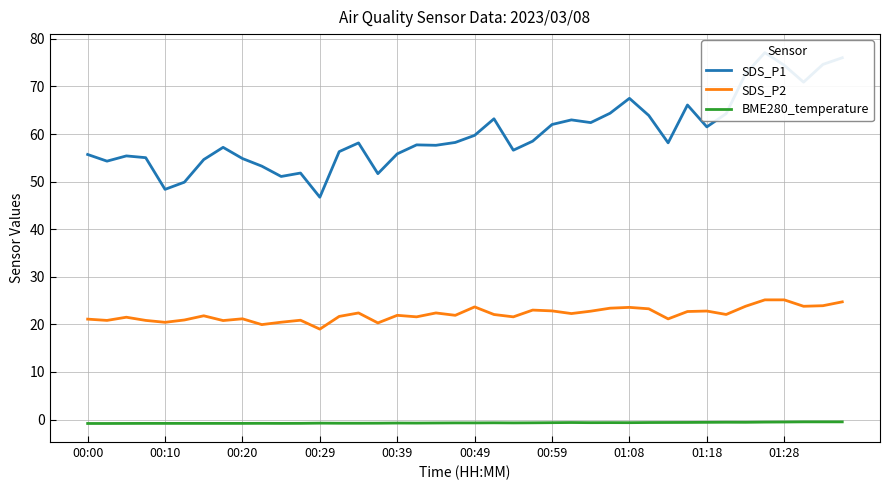

Reading left to right, transcribe all the data shown in this chart.

SDS_P1: 55.7	54.3	55.4	55.0	48.4	49.9	54.6	57.2	54.9	53.2	51.1	51.8	46.7	56.3	58.1	51.7	55.8	57.7	57.6	58.2	59.7	63.2	56.6	58.5	62.0	63.0	62.4	64.4	67.5	63.9	58.1	66.1	61.5	64.3	72.7	77.1	74.5	70.9	74.6	76.0
SDS_P2: 21.1	20.8	21.5	20.8	20.4	20.9	21.8	20.8	21.2	19.9	20.4	20.9	19.0	21.7	22.4	20.3	21.9	21.6	22.4	21.9	23.7	22.1	21.6	23.0	22.8	22.3	22.8	23.4	23.6	23.3	21.1	22.7	22.8	22.1	23.8	25.1	25.1	23.8	23.9	24.7
BME280_temperature: -0.8	-0.8	-0.8	-0.8	-0.8	-0.8	-0.8	-0.8	-0.8	-0.8	-0.8	-0.8	-0.8	-0.8	-0.8	-0.8	-0.7	-0.8	-0.7	-0.7	-0.7	-0.7	-0.7	-0.7	-0.7	-0.6	-0.7	-0.7	-0.7	-0.6	-0.6	-0.6	-0.6	-0.6	-0.6	-0.5	-0.5	-0.5	-0.5	-0.5